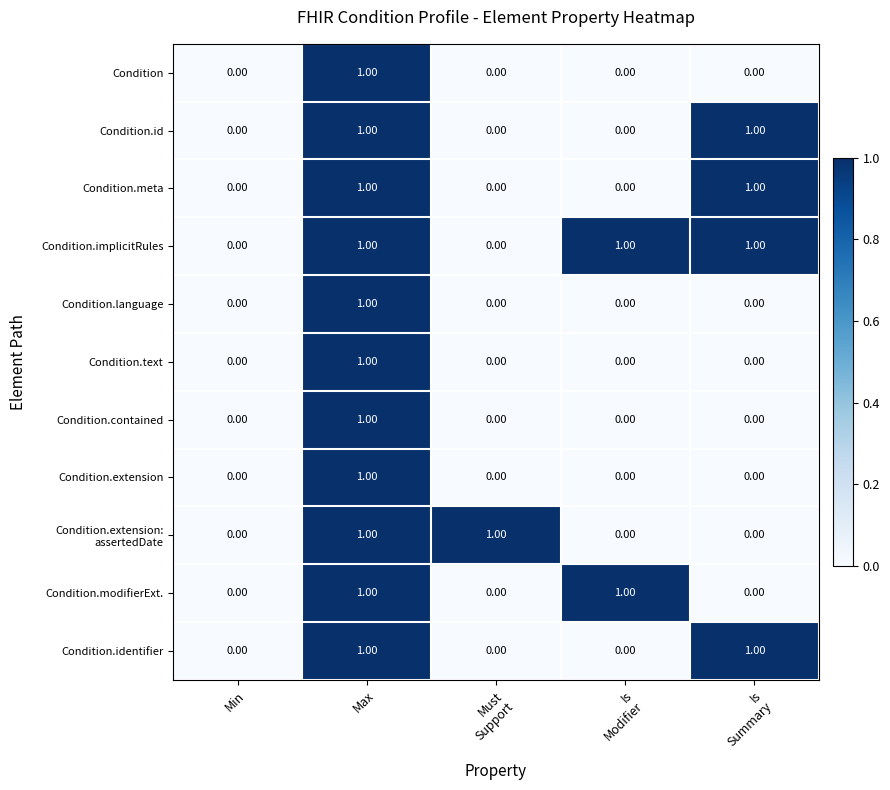

How many data points in Condition.modifierExt. are above 0?

2